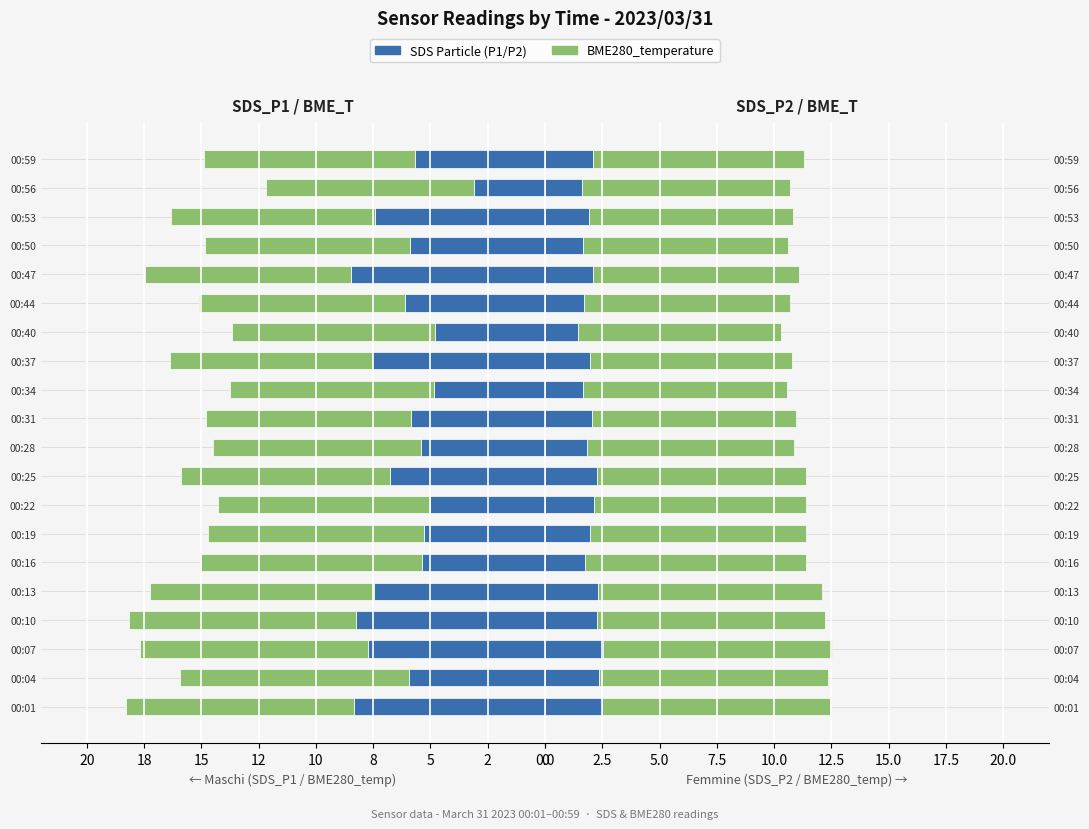

List the series in order of their peak value, lowest first.

SDS_P1, SDS_P2, BME280_temp